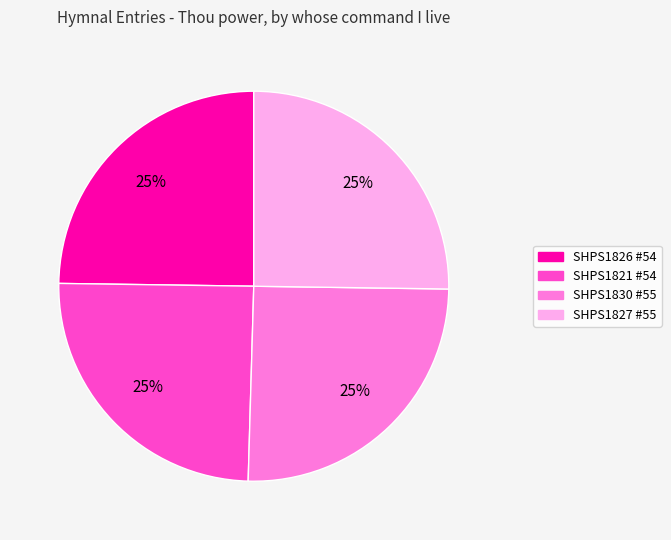

Is there any slice that represents more than half of the pie?

No